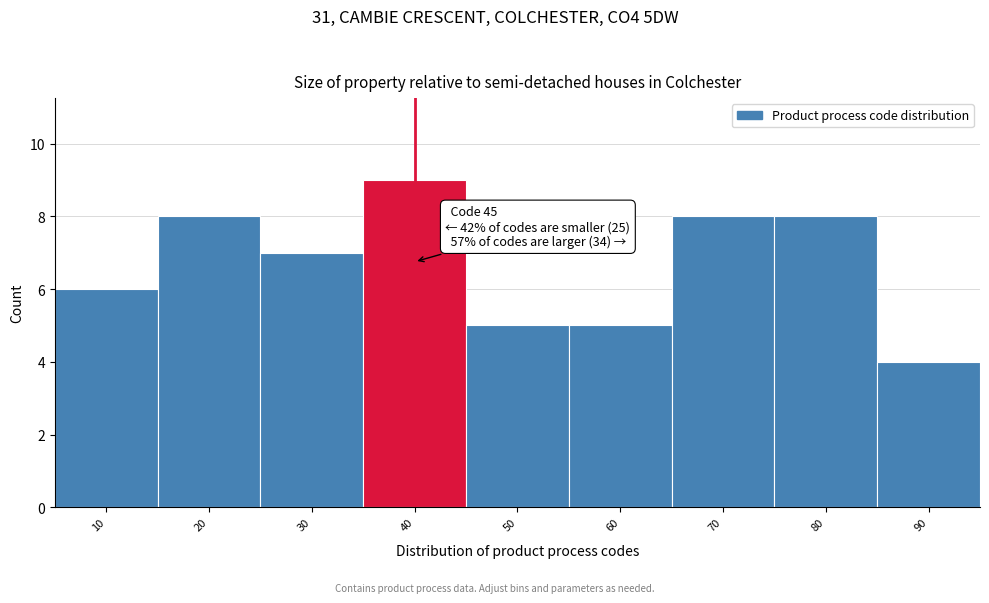

Reading left to right, extract all data points from this chart.

10=6	20=8	30=7	40=9	50=5	60=5	70=8	80=8	90=4